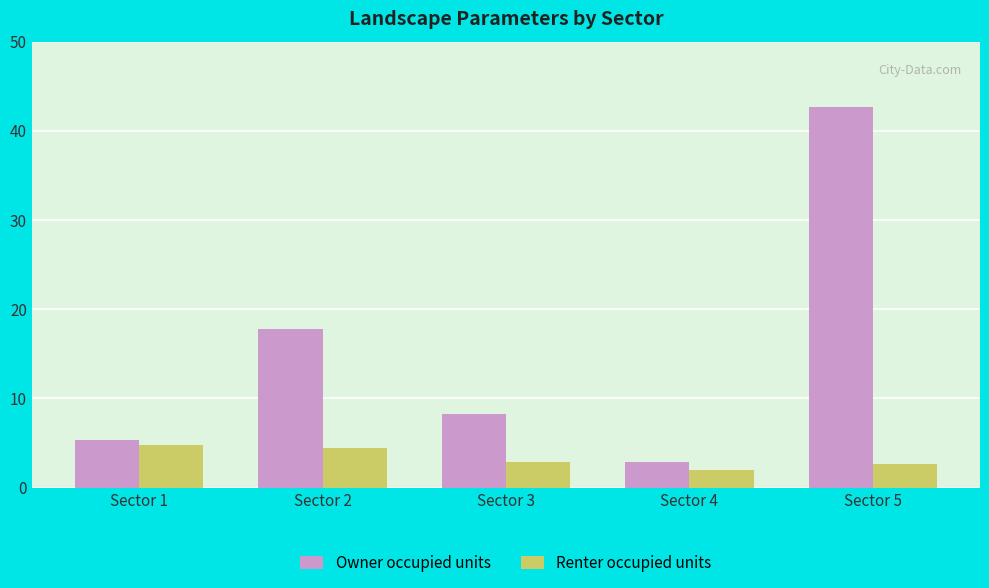

Rank the series at Sector 2 from highest to lowest value.

Owner occupied units, Renter occupied units